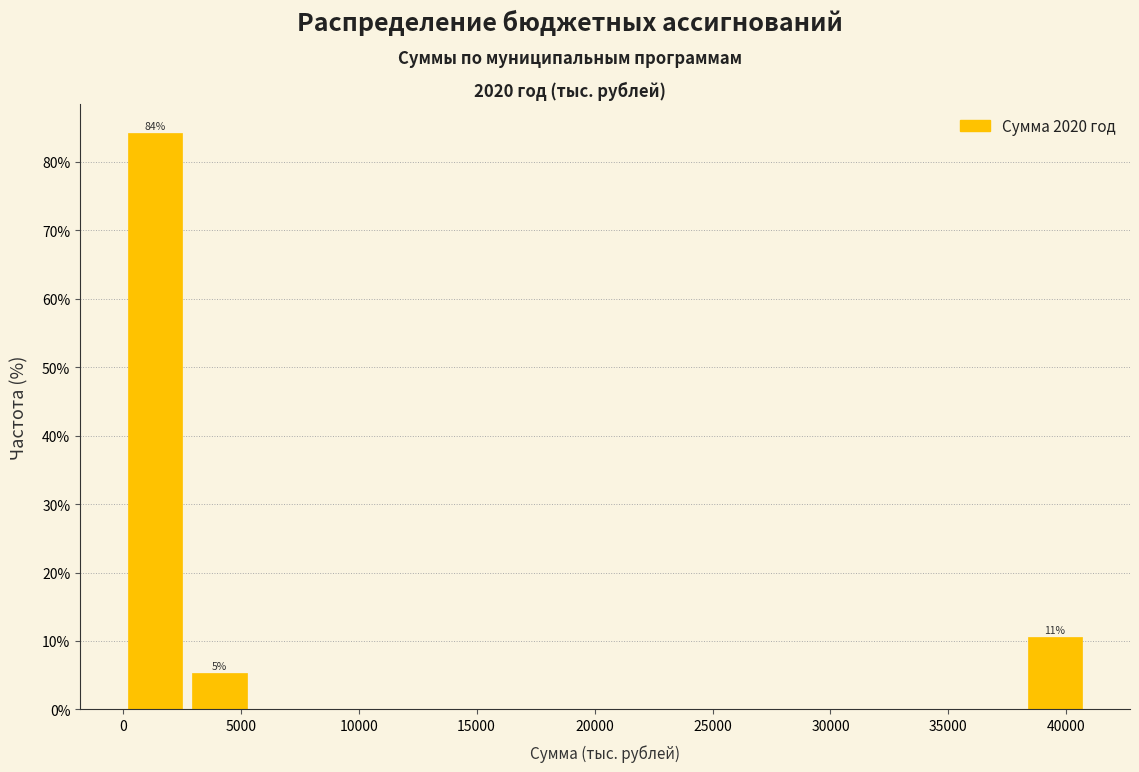

Over which range of the x-axis is the bar tallest?

0 to 2500